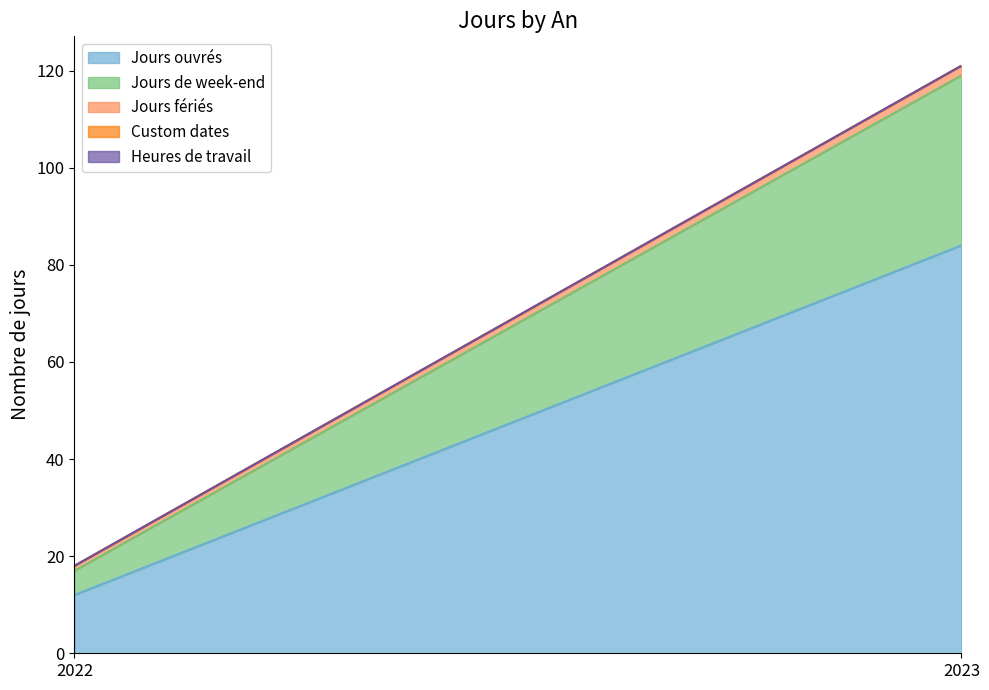

Reading left to right, list all the values displayed in this chart.

Jours ouvrés: 12	84
Jours de week-end: 5	35
Jours fériés: 1	2
Custom dates: 0	0
Heures de travail: 0	0